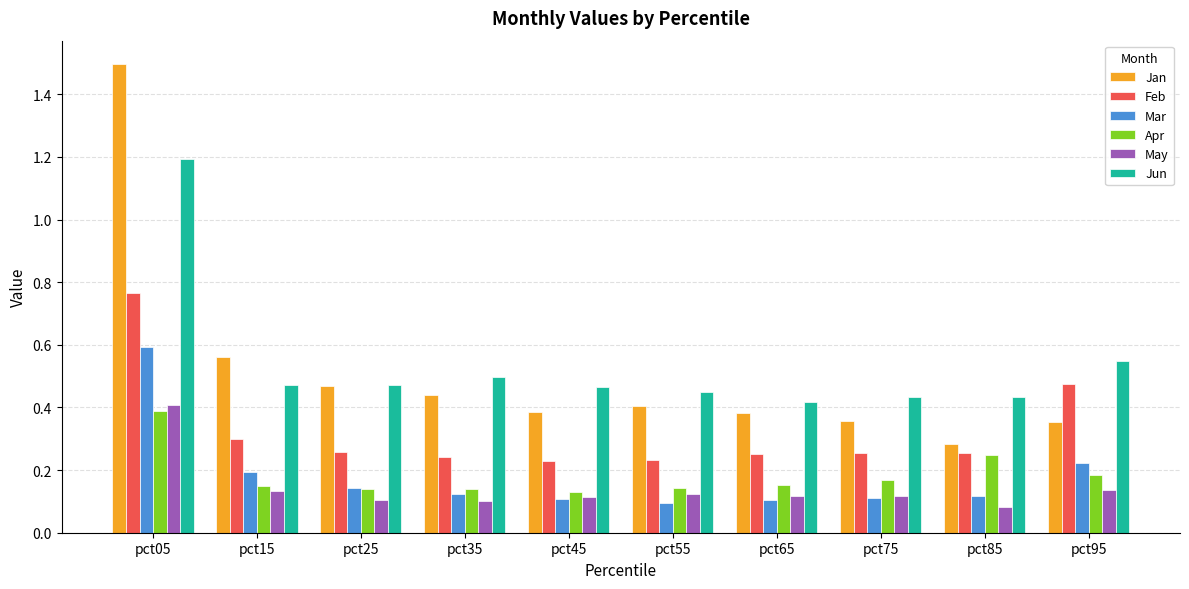

Are the bars grouped side by side (vs. stacked)?

Yes